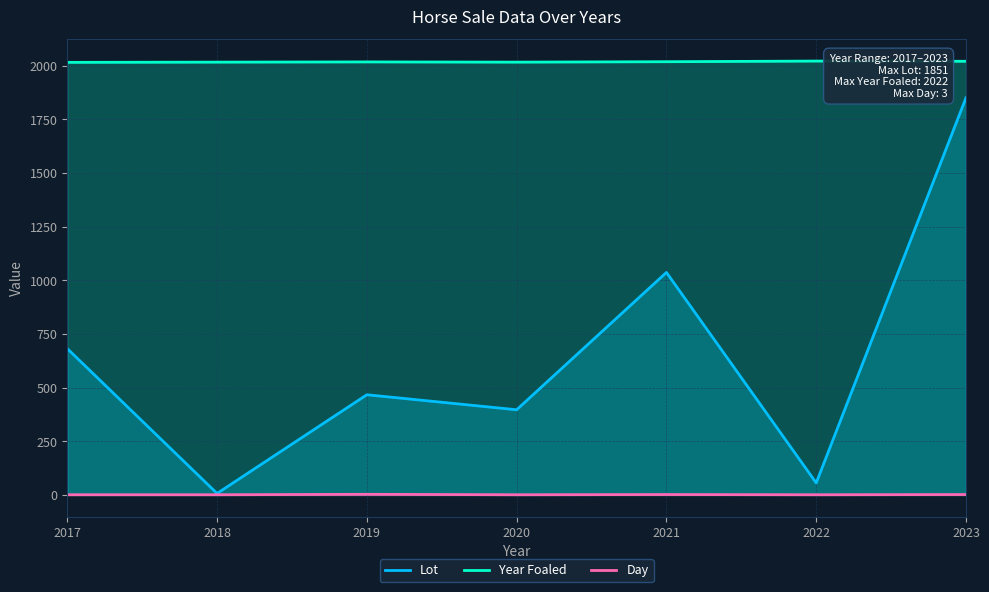

Reading right to left, list all the values displayed in this chart.

Lot: 1851	56	1037	397	467	7	682
Year Foaled: 2021	2022	2019	2017	2018	2017	2016
Day: 2	1	2	1	3	1	1